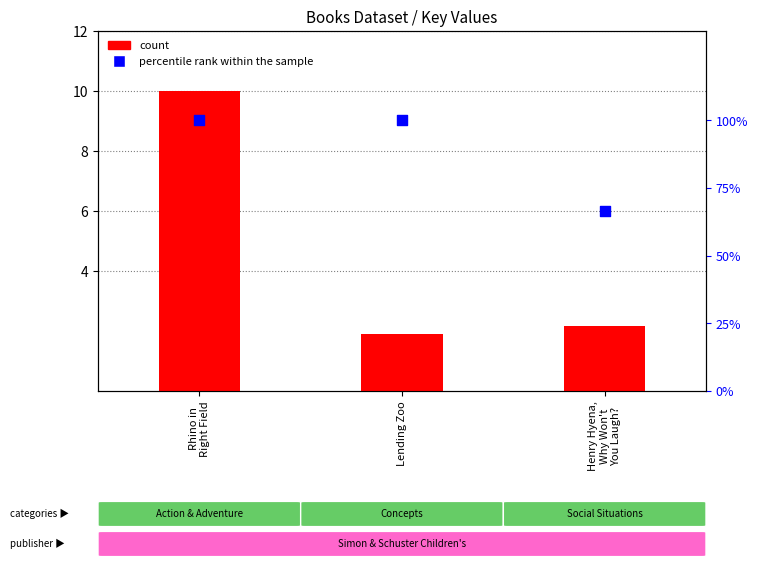

At which category is the sum across all series the highest?

Rhino in
Right Field